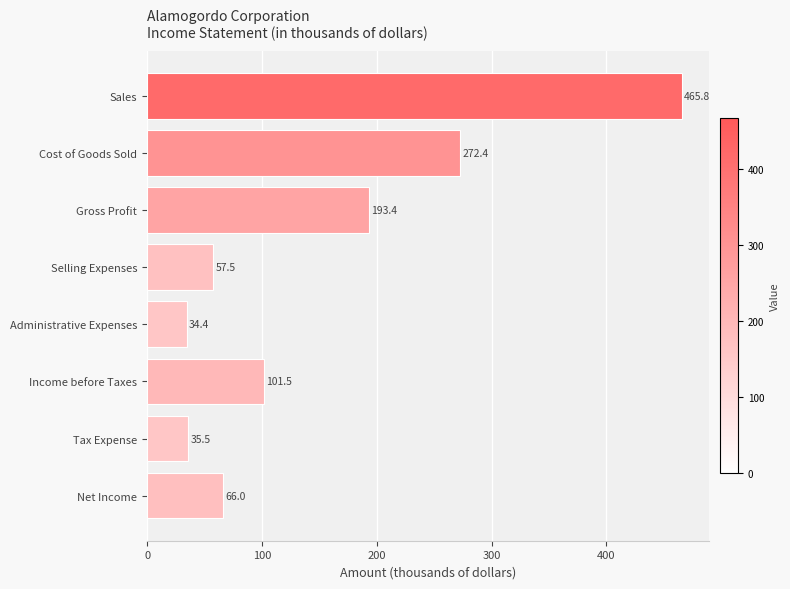

What is the smallest value displayed?

34.4